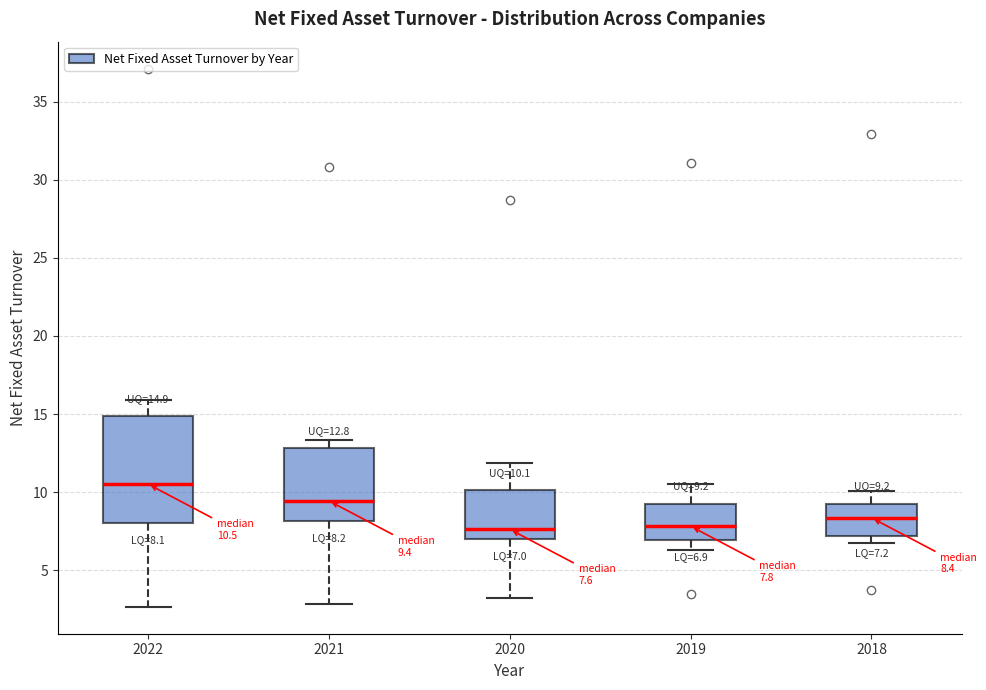

Which box is the tallest, from its lower edge to its upper edge?

2022